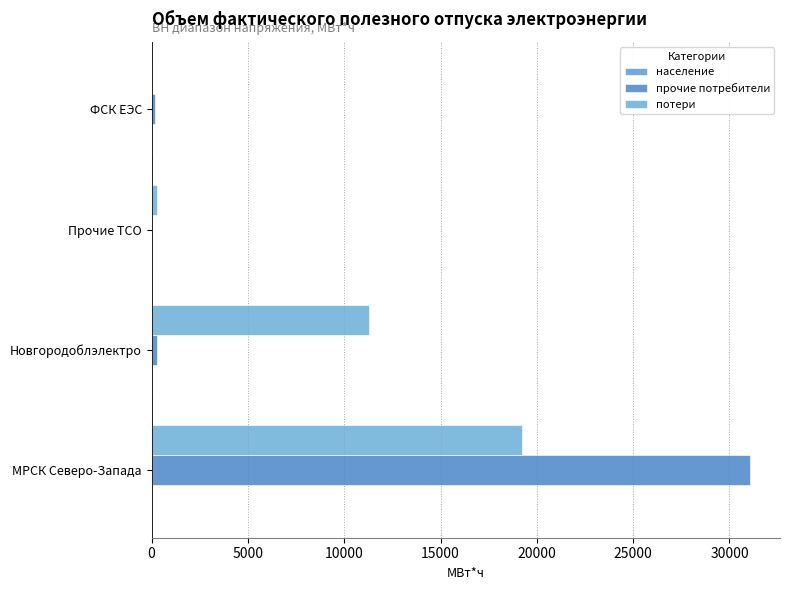

Count the number of data series in this chart.

3